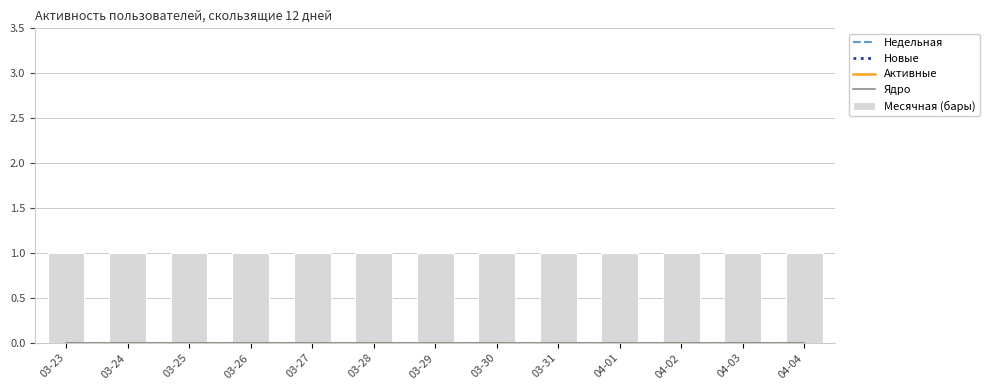

Reading left to right, extract all data points from this chart.

Недельная: 03-23=0	03-24=0	03-25=0	03-26=0	03-27=0	03-28=0	03-29=0	03-30=0	03-31=0	04-01=0	04-02=0	04-03=0	04-04=0
Новые: 03-23=0	03-24=0	03-25=0	03-26=0	03-27=0	03-28=0	03-29=0	03-30=0	03-31=0	04-01=0	04-02=0	04-03=0	04-04=0
Активные: 03-23=0	03-24=0	03-25=0	03-26=0	03-27=0	03-28=0	03-29=0	03-30=0	03-31=0	04-01=0	04-02=0	04-03=0	04-04=0
Ядро: 03-23=0	03-24=0	03-25=0	03-26=0	03-27=0	03-28=0	03-29=0	03-30=0	03-31=0	04-01=0	04-02=0	04-03=0	04-04=0
Месячная (бары): 03-23=1	03-24=1	03-25=1	03-26=1	03-27=1	03-28=1	03-29=1	03-30=1	03-31=1	04-01=1	04-02=1	04-03=1	04-04=1